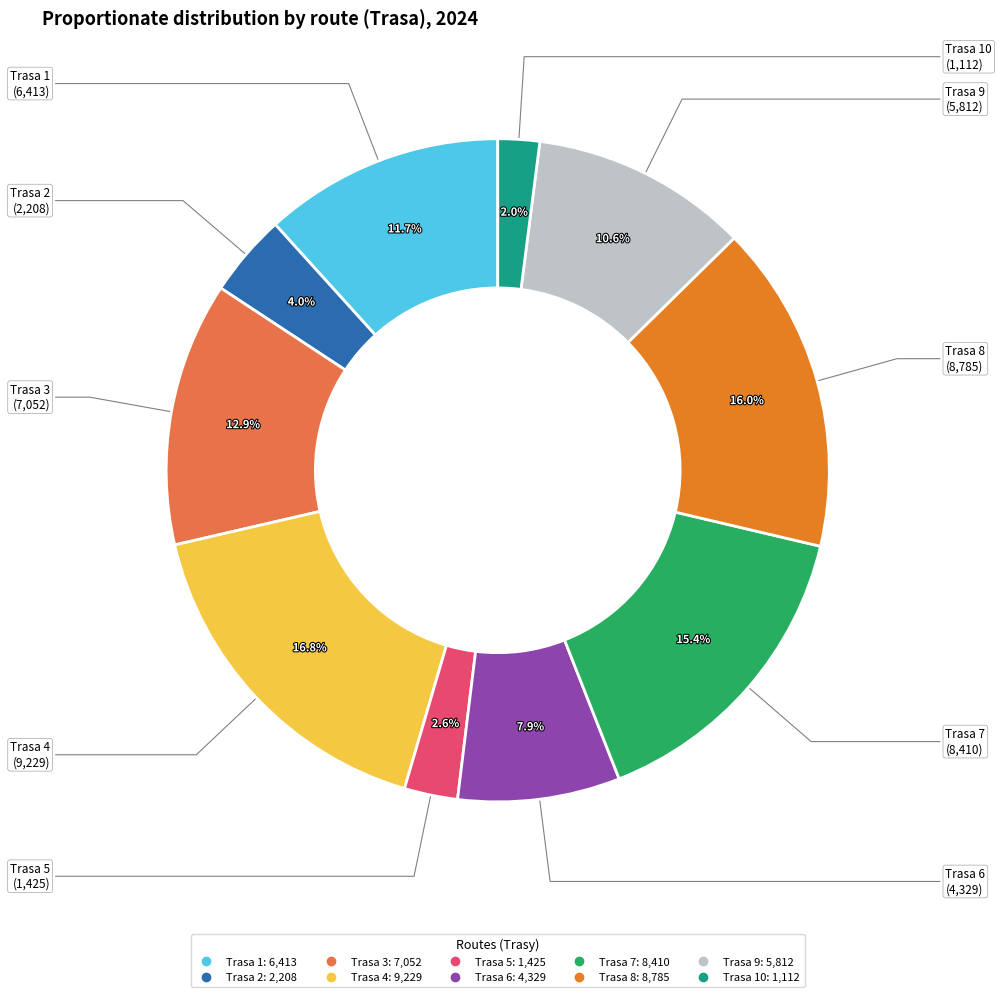

Is there a majority slice in this chart?

No